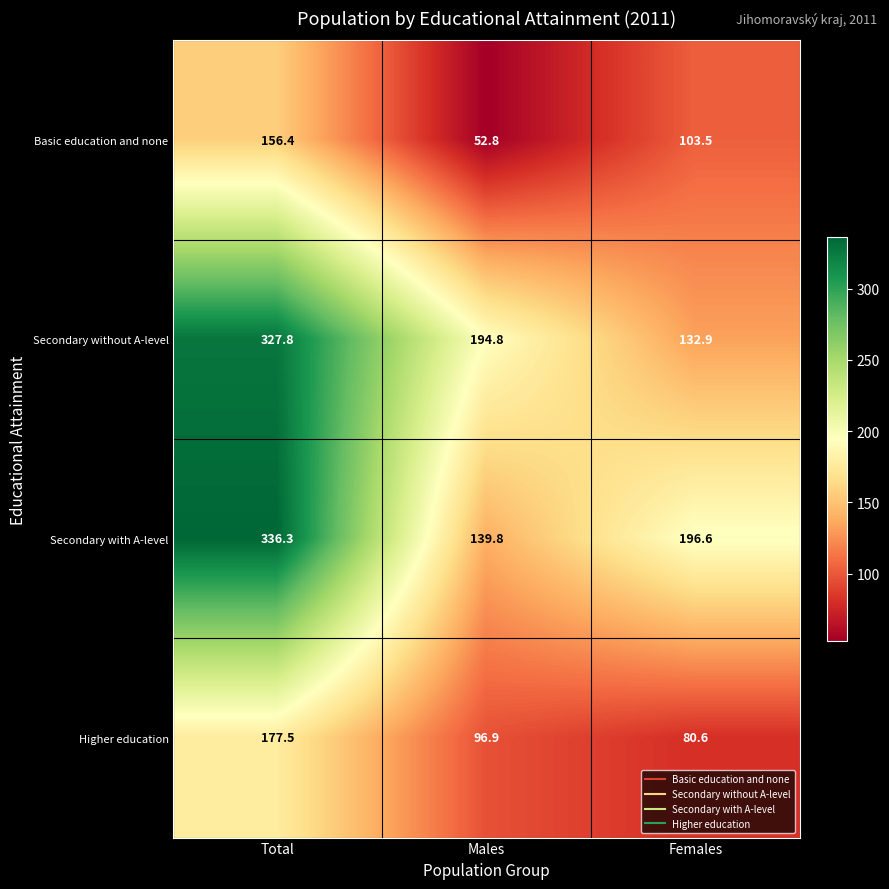

What is the sum of all Basic education and none values?

312.7